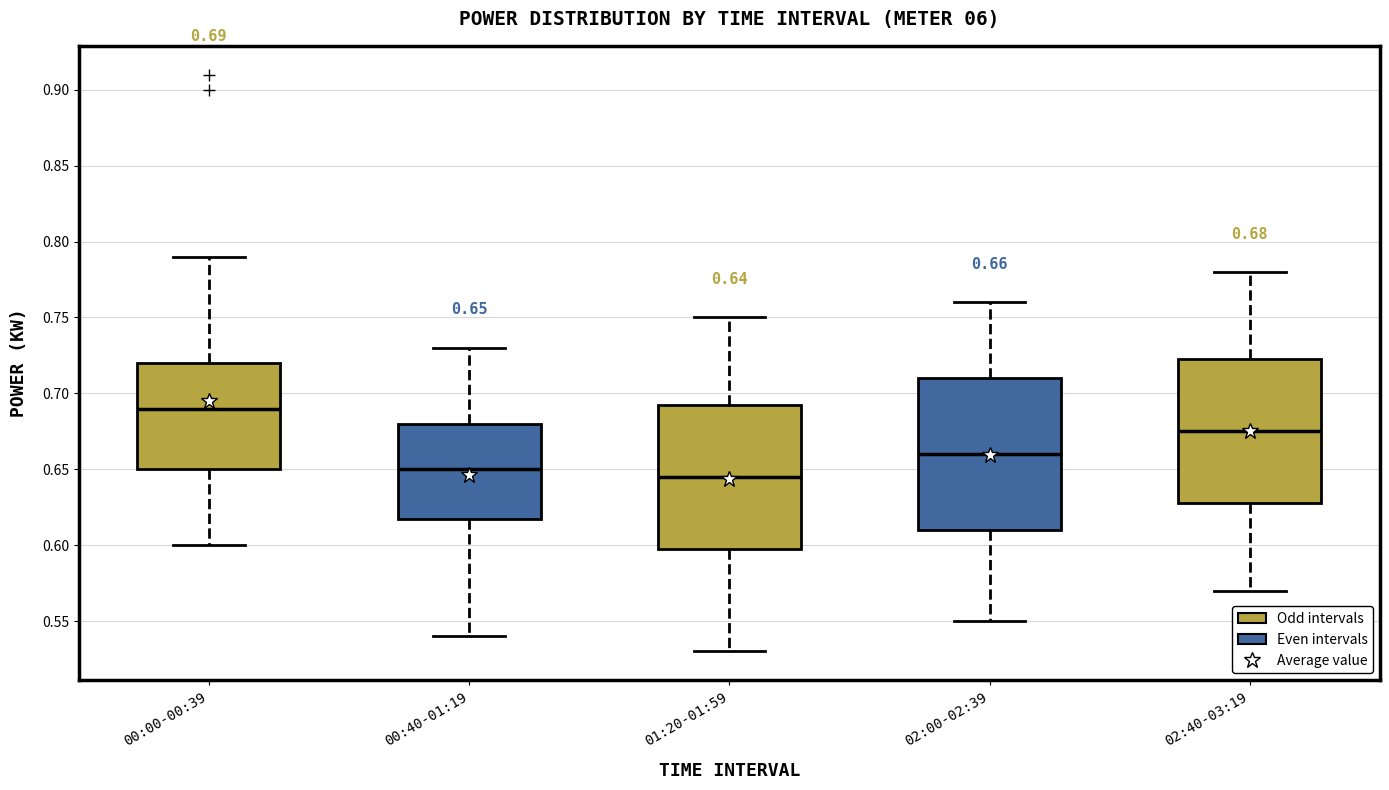

Comparing the boxes themselves (not the whiskers), which one is the tallest?

02:00-02:39